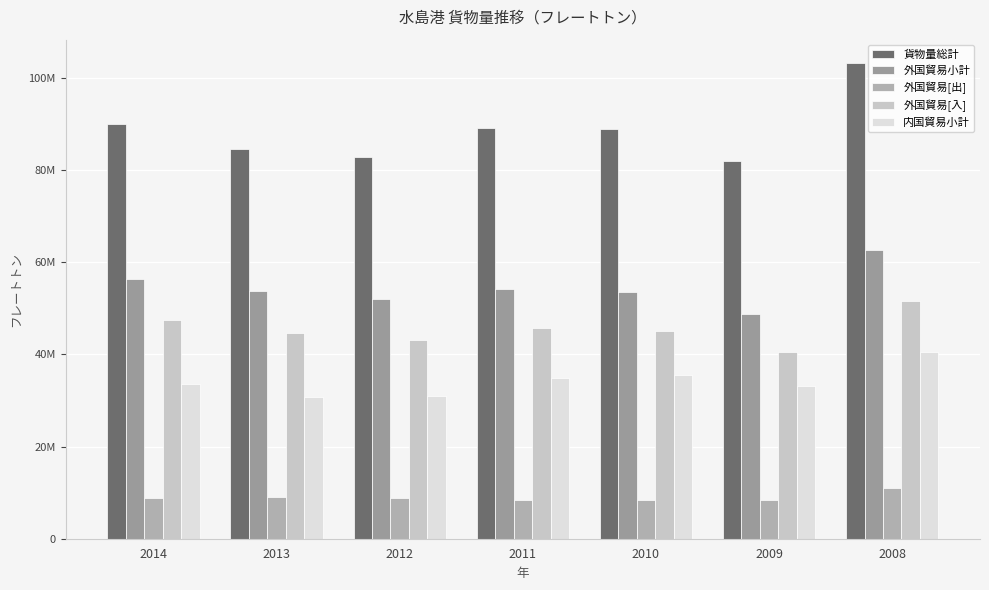

Are the bars horizontal?

No